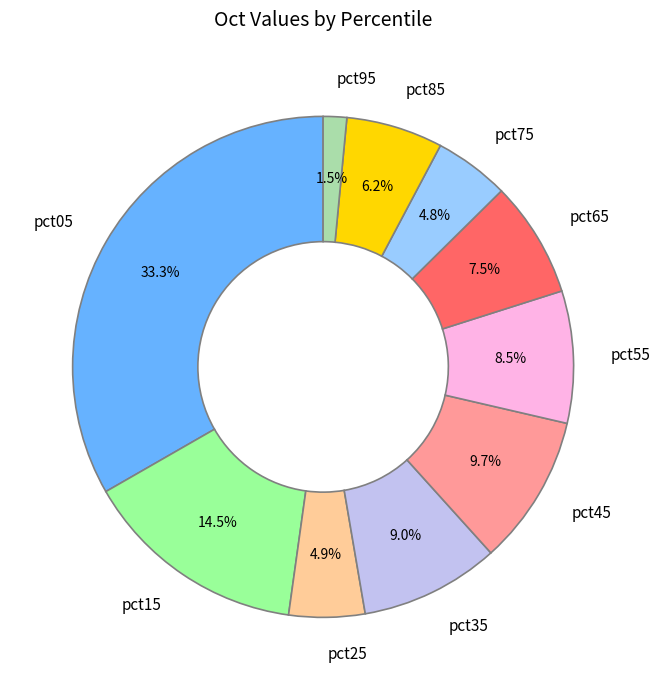

Does pct75 represent more than half of the total?

No